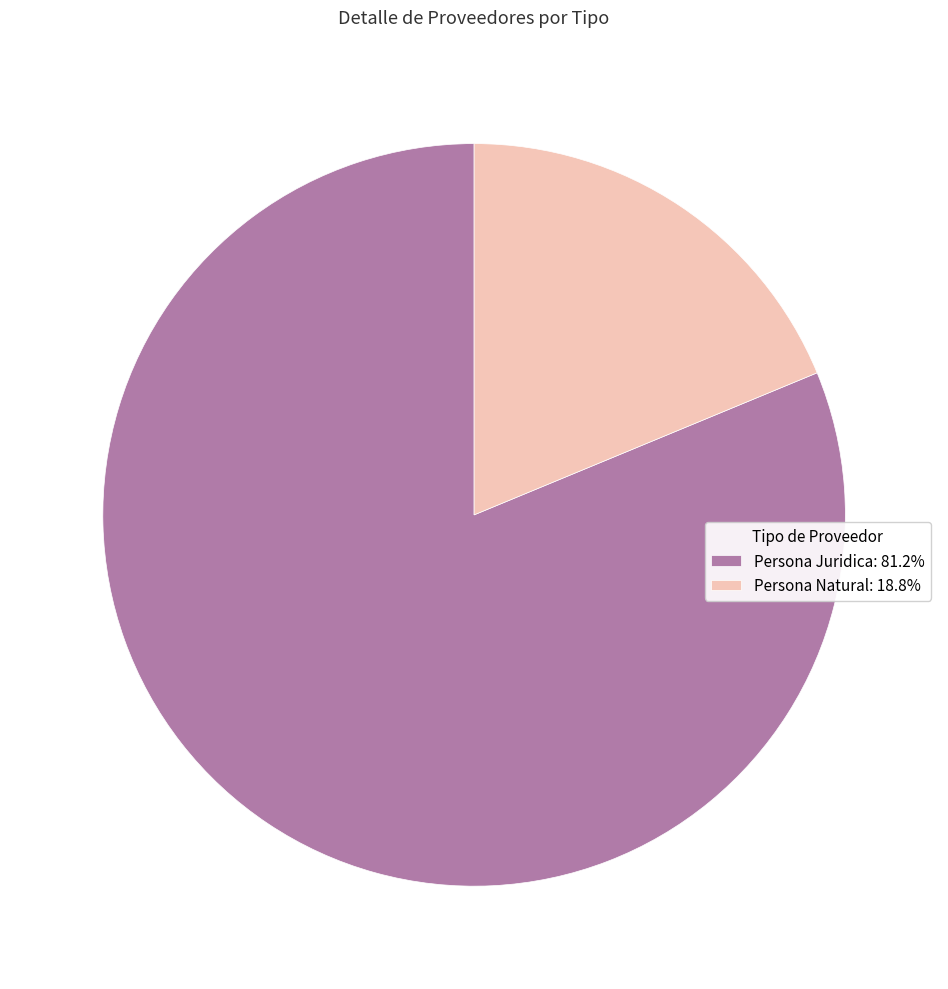

What is the majority slice?

Persona Juridica